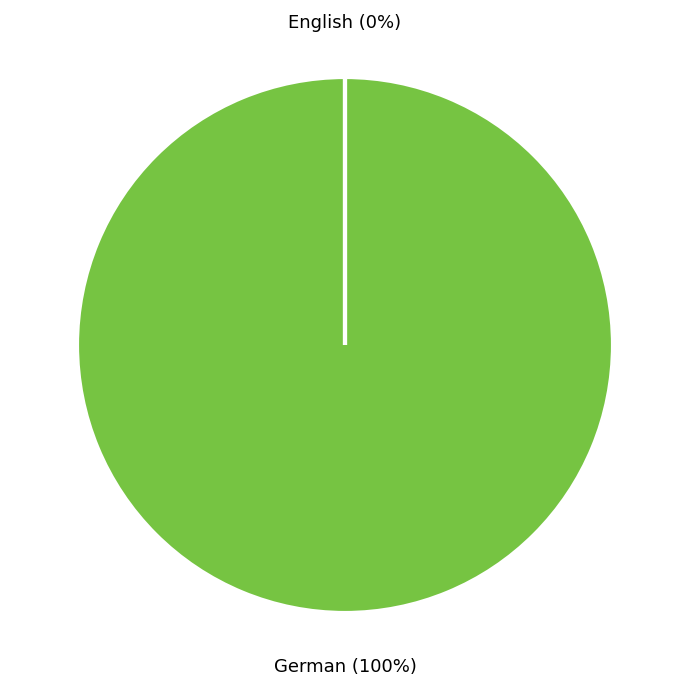

To the nearest percent, what is the difference between the largest and smallest slice percentages?

100%